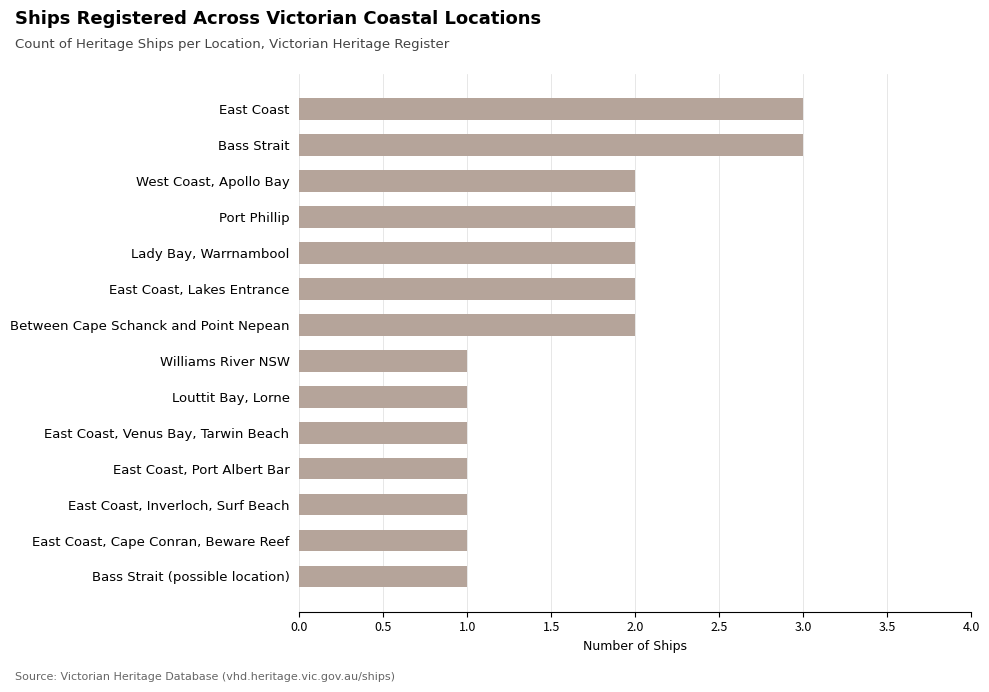

What is the average value?

2